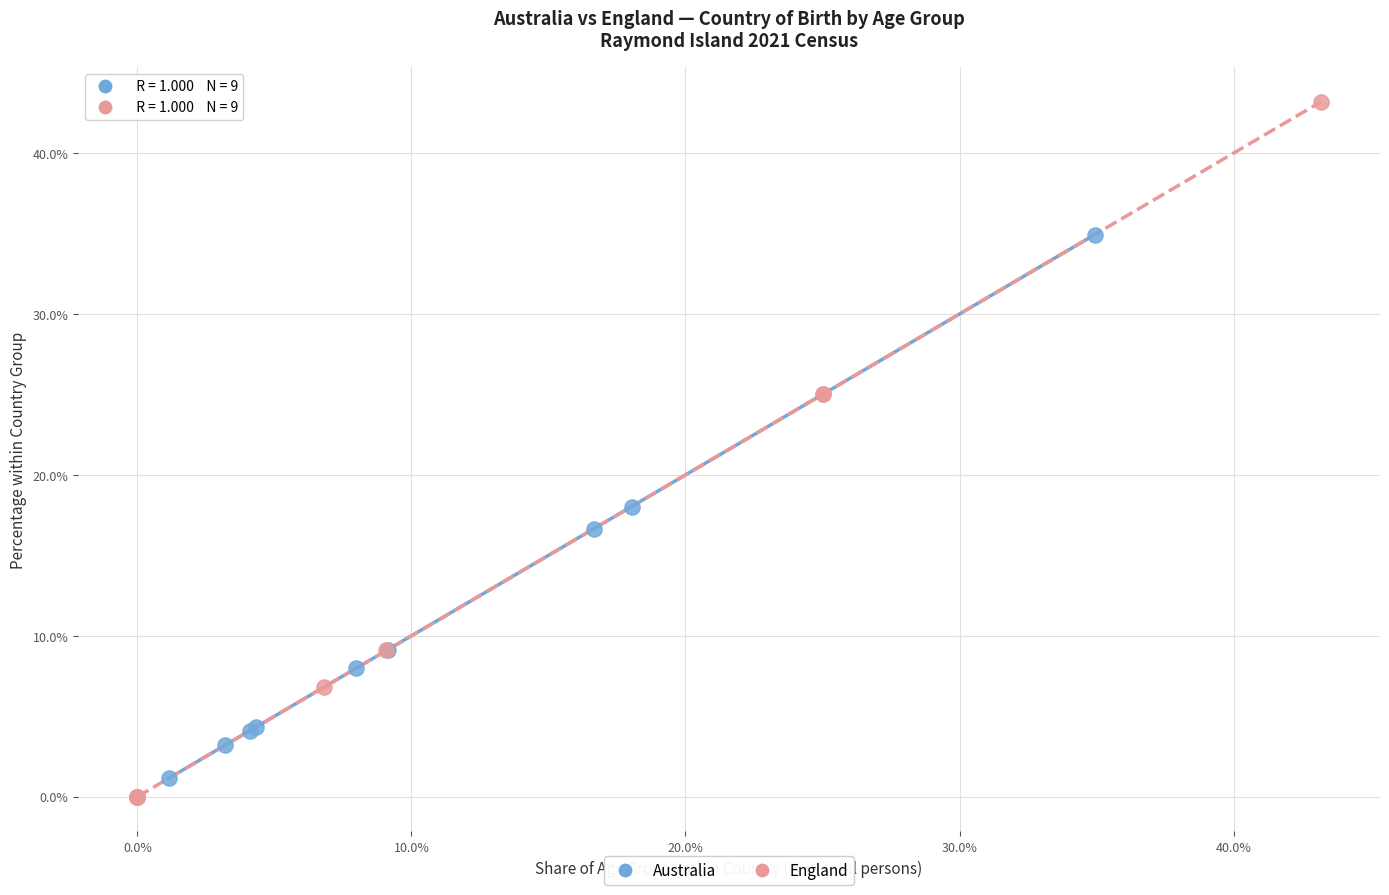

Which series has the largest Y range (max minus min)?

England